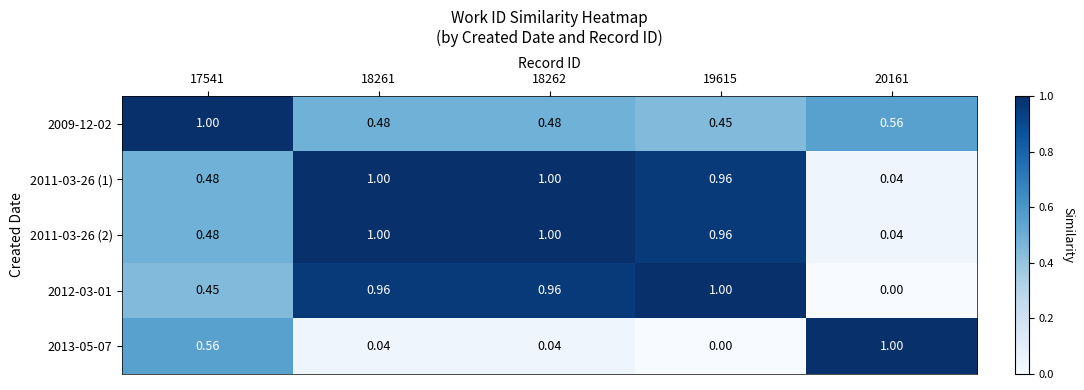

What is the total value across all series at 18261?

3.5